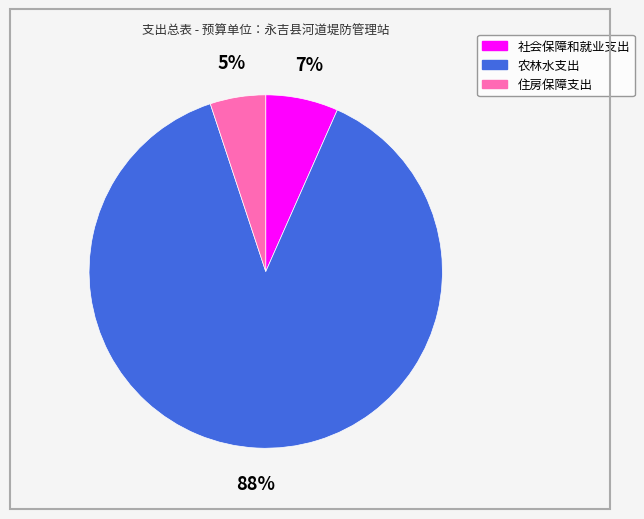

Which category has the biggest portion of the pie?

农林水支出